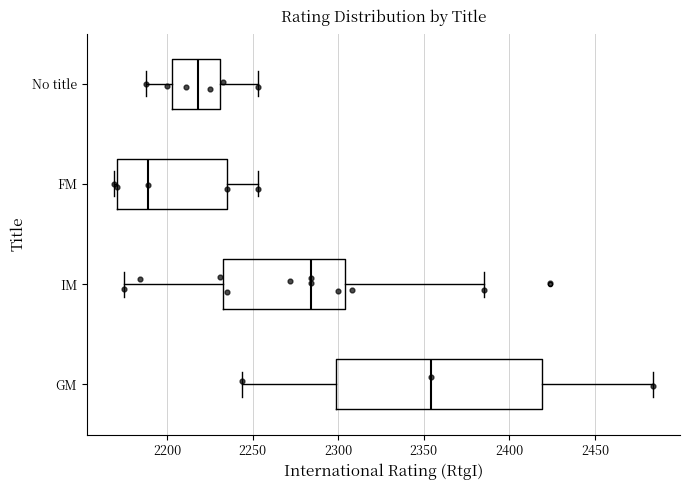

Comparing the boxes themselves (not the whiskers), which one is the widest?

GM